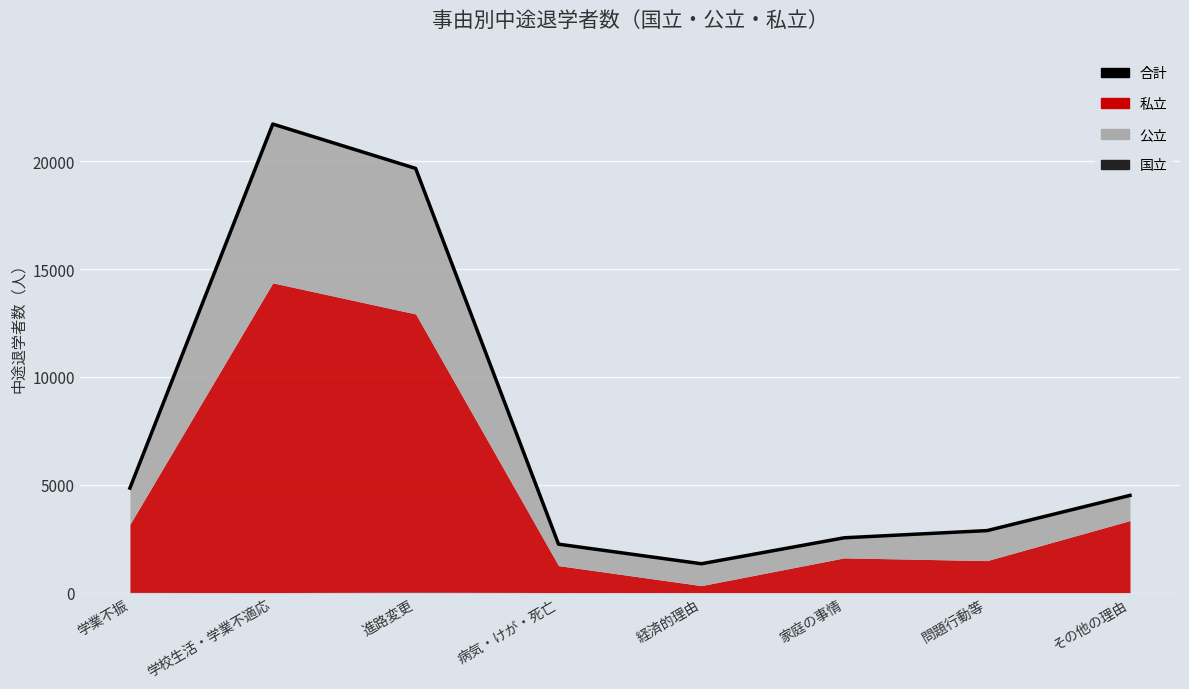

Rank the categories by value from highest to lowest.

学校生活・学業不適応, 進路変更, 学業不振, その他の理由, 問題行動等, 家庭の事情, 病気・けが・死亡, 経済的理由